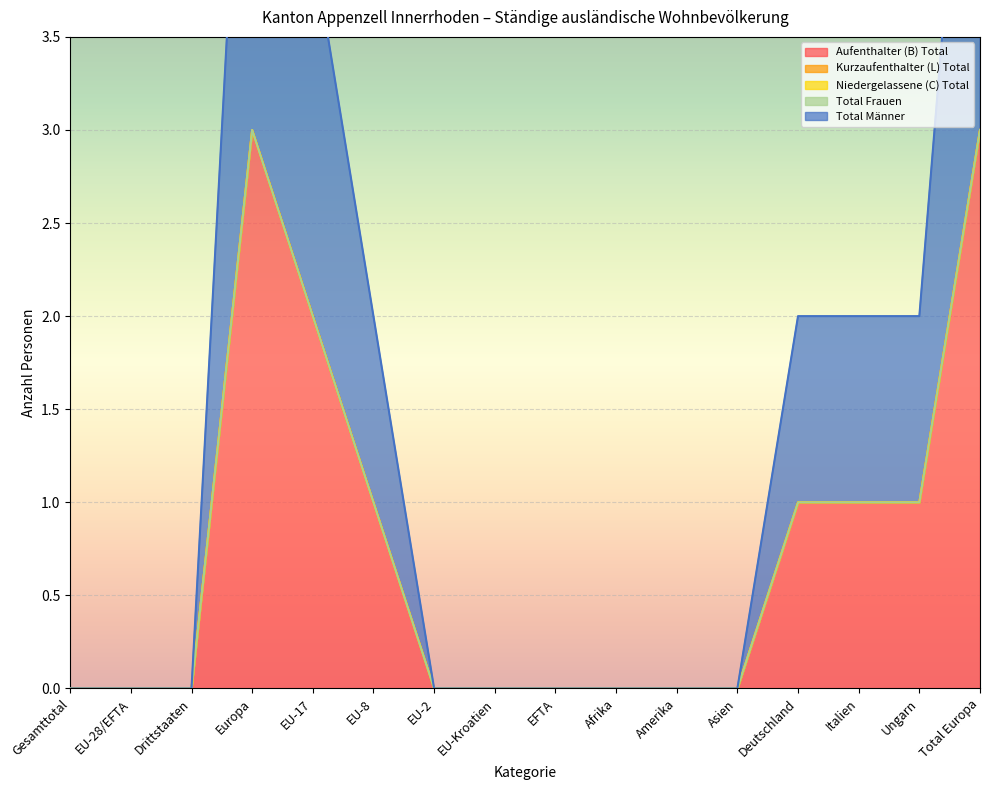

What are all the series names shown in the legend?

Aufenthalter (B) Total, Kurzaufenthalter (L) Total, Niedergelassene (C) Total, Total Frauen, Total Männer